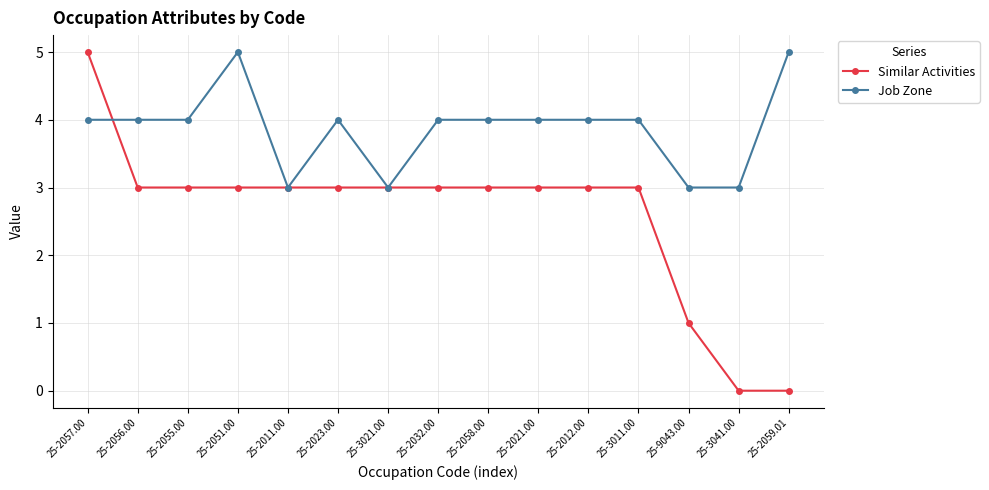

What is the approximate value of Job Zone at 25-2011.00?

3